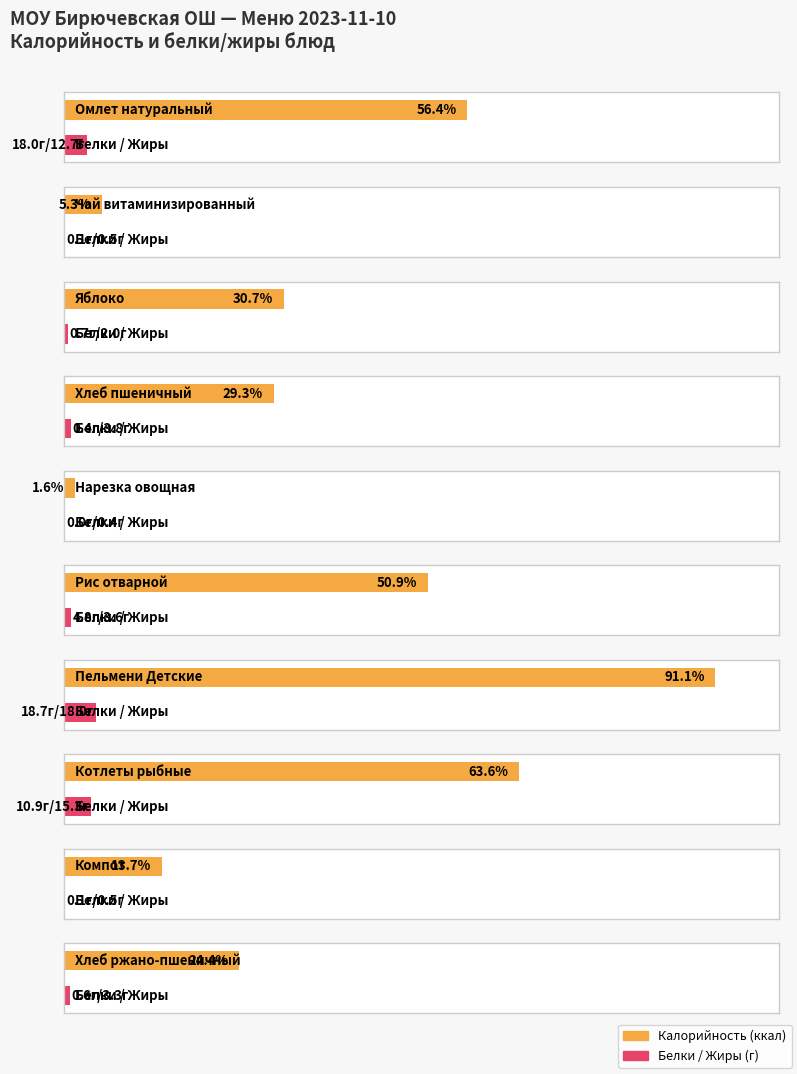

How many values in the Жиры series exceed 0?

9